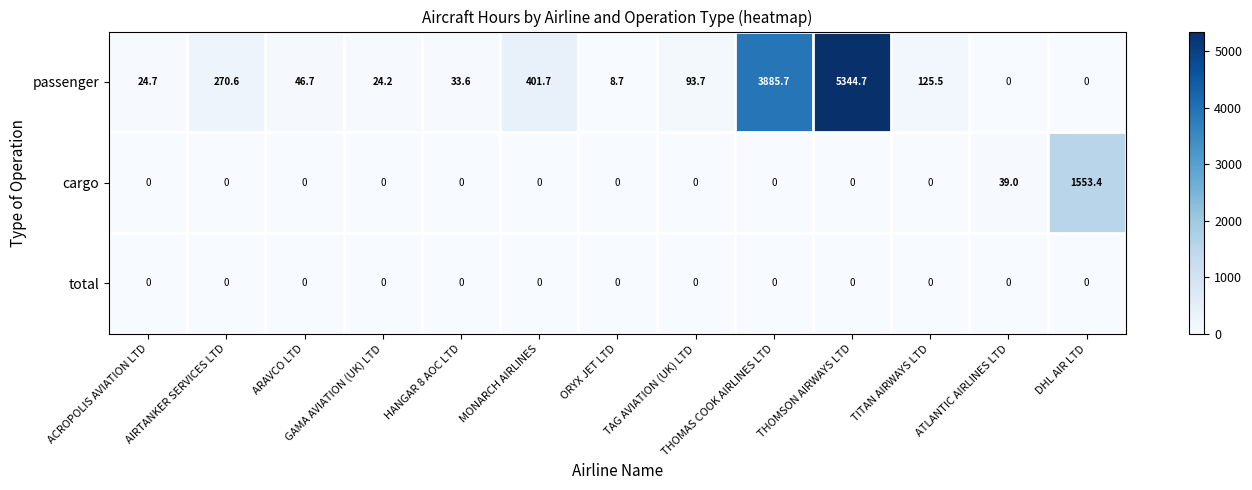

Which label corresponds to the largest value in the chart?

THOMSON AIRWAYS LTD